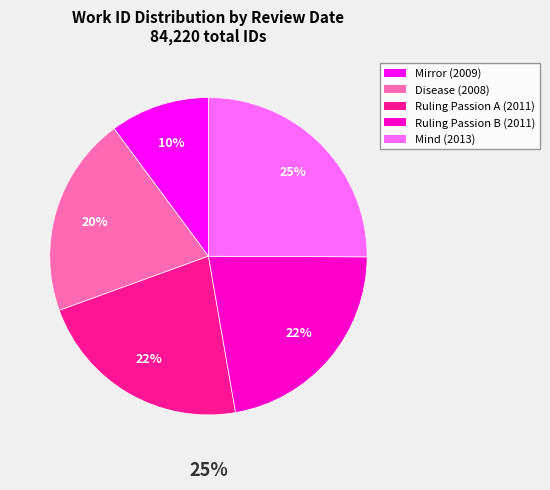

What is the ratio of the value at 2013-06-21 to the value at 2011-06-16?

1.1